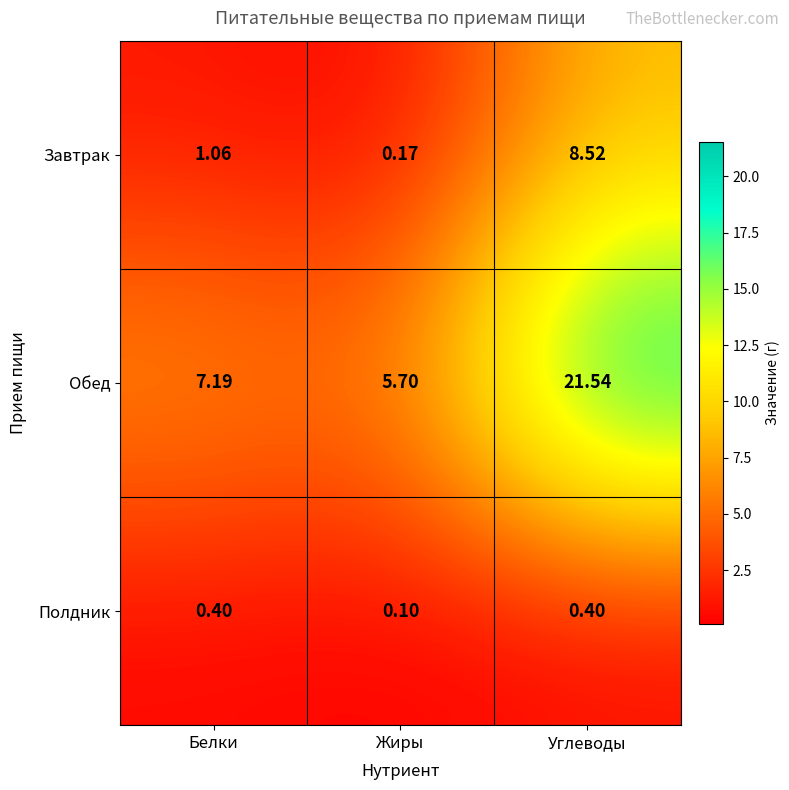

Between Жиры and Углеводы, which series saw the biggest shift?

Обед